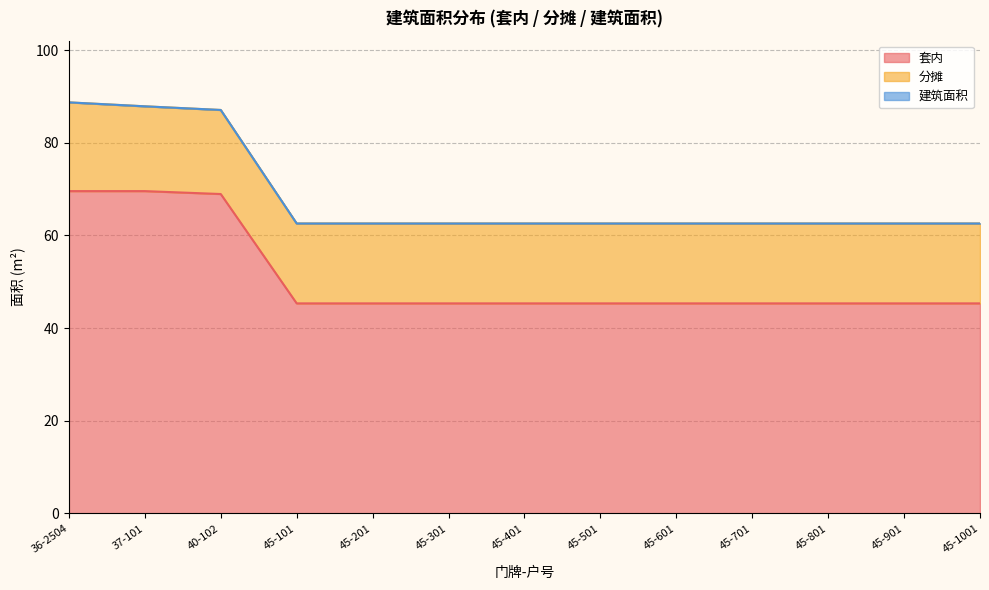

True or false: 建筑面积 and 套内 cross at least once.

False